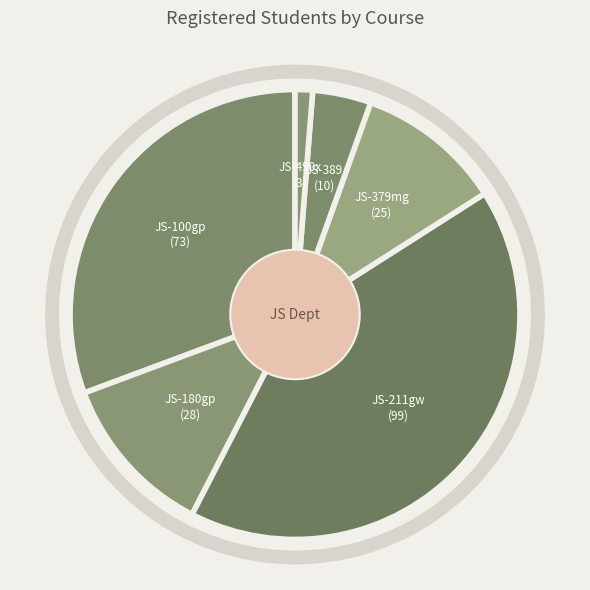

Which slice is the smallest?

JS-490x